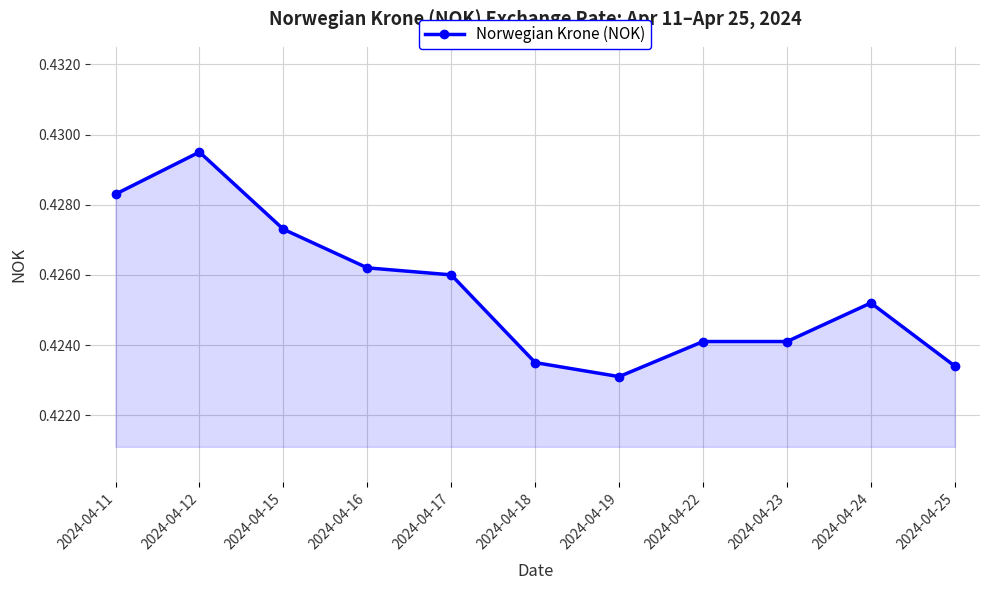

What is the sum of the values at 2024-04-19 and 2024-04-25?

0.8